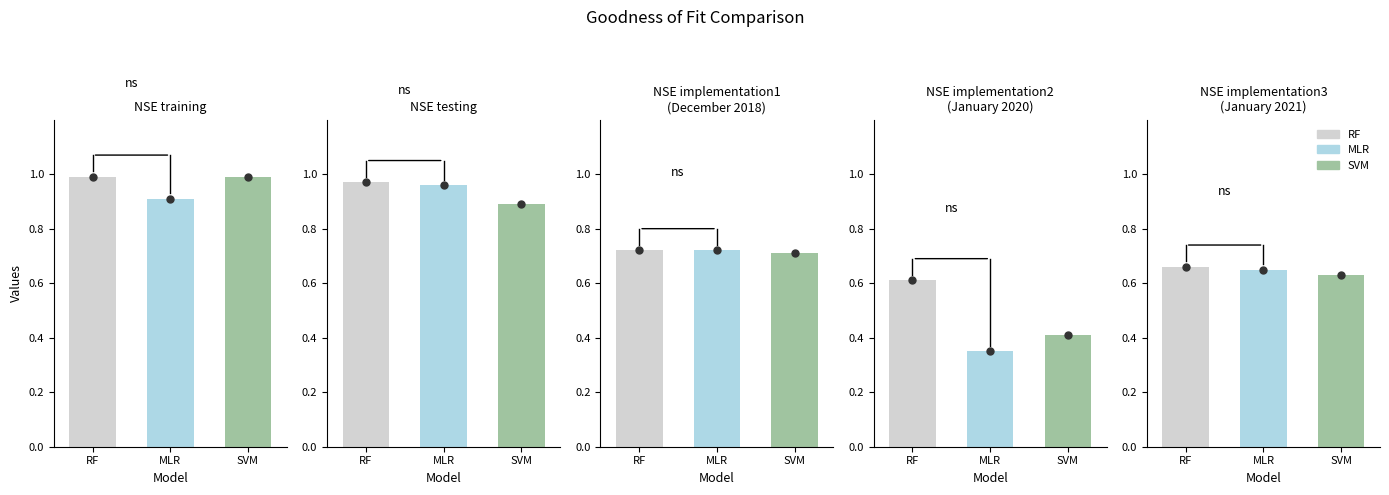

True or false: RF has a value of 1.6 at NSE training.

False